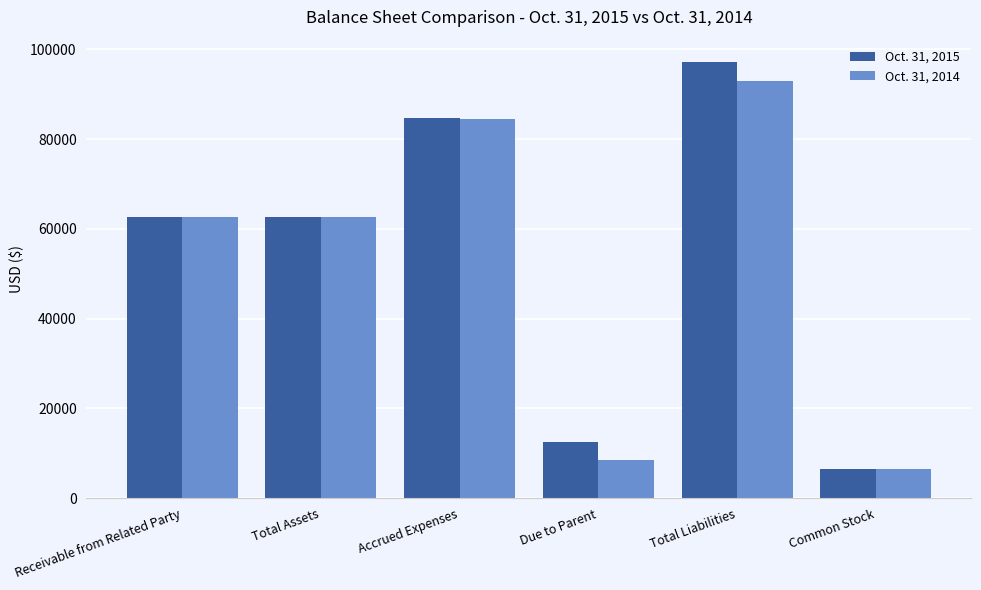

Rank the series by their average value, from highest to lowest.

Oct. 31, 2015, Oct. 31, 2014